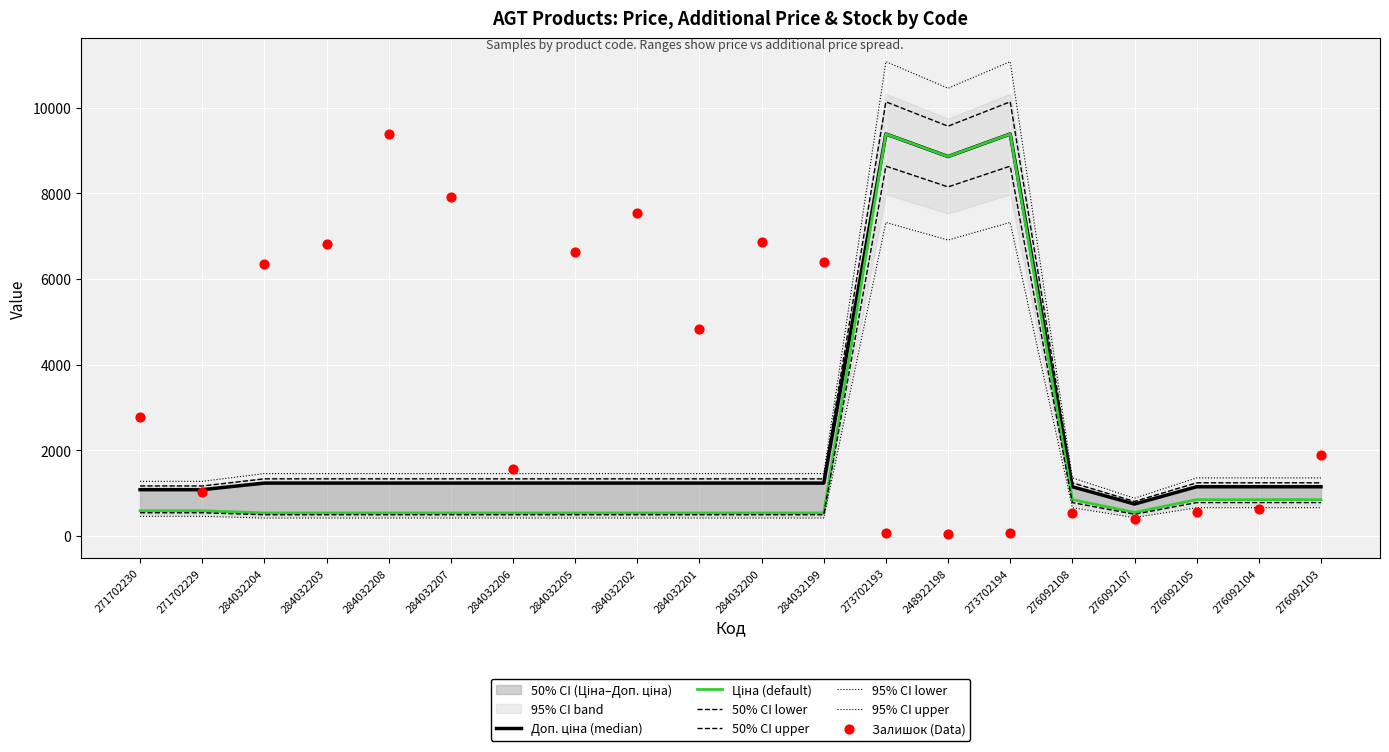

At how many categories does at least one series exceed 1356?

15